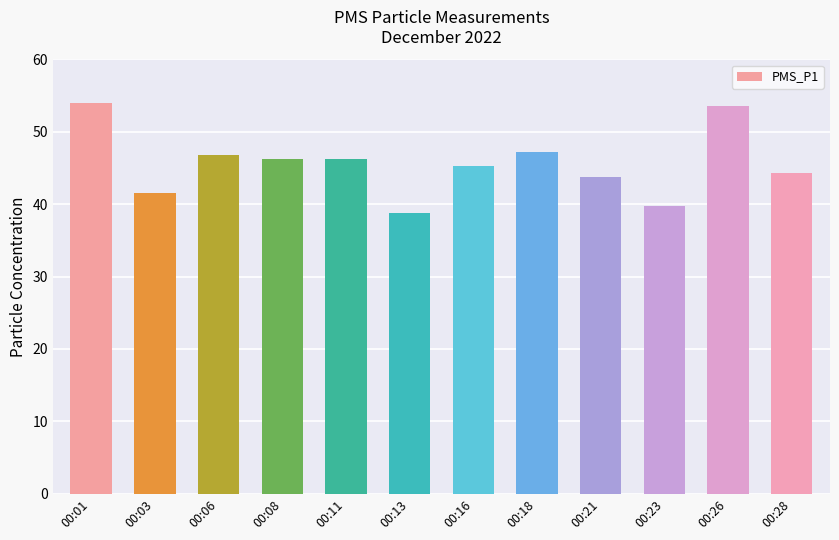

The value at 00:06 is 29.1. True or false?

False